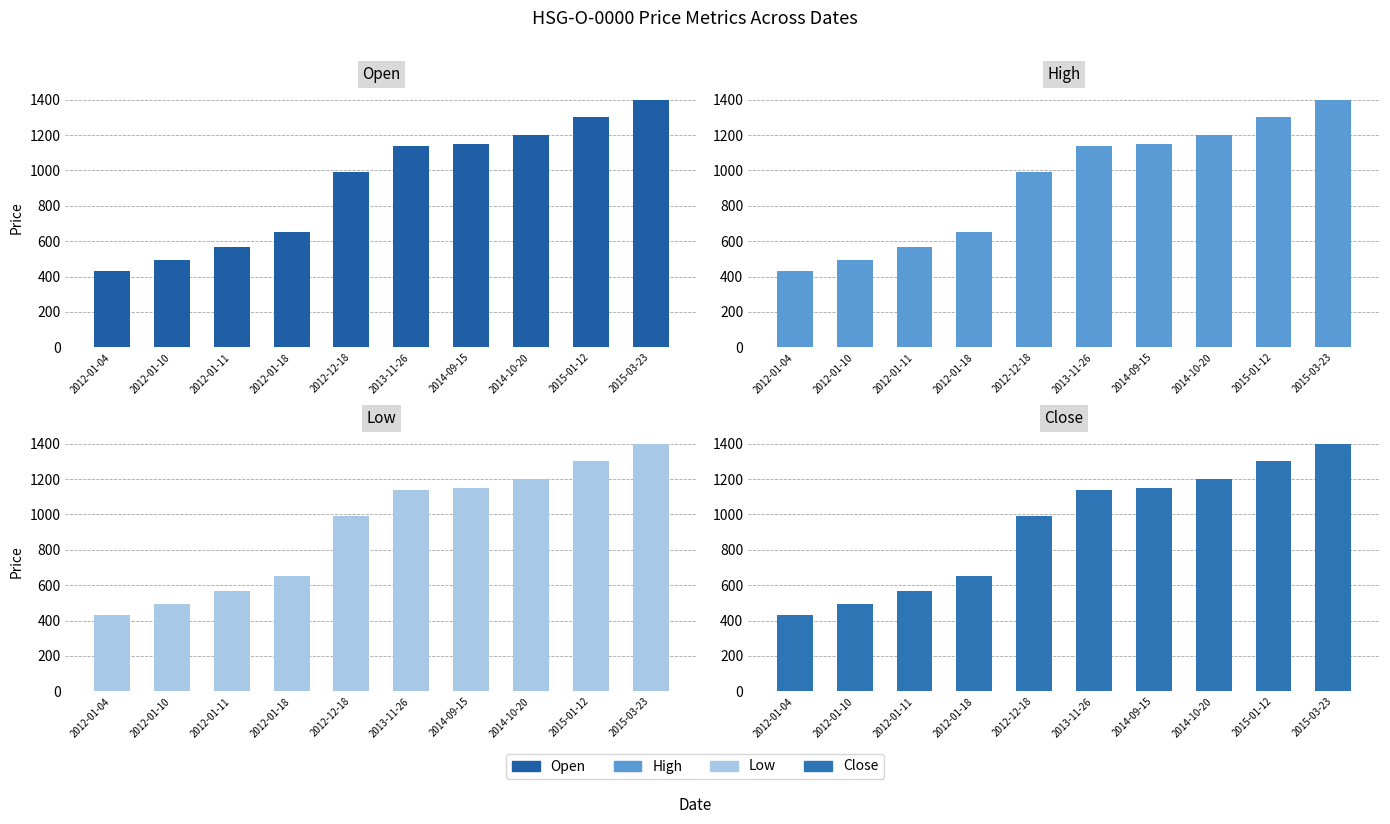

What is the difference between the High values at 2014-10-20 and 2012-01-04?

770.0